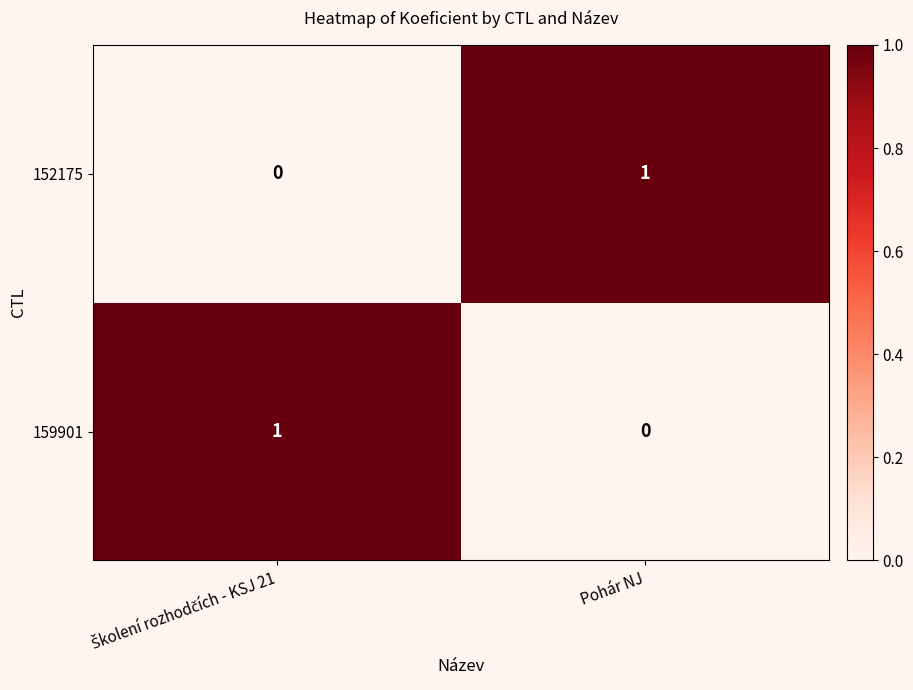

Is the value of 152175 at Pohár NJ greater than the value of 159901 at Pohár NJ?

Yes